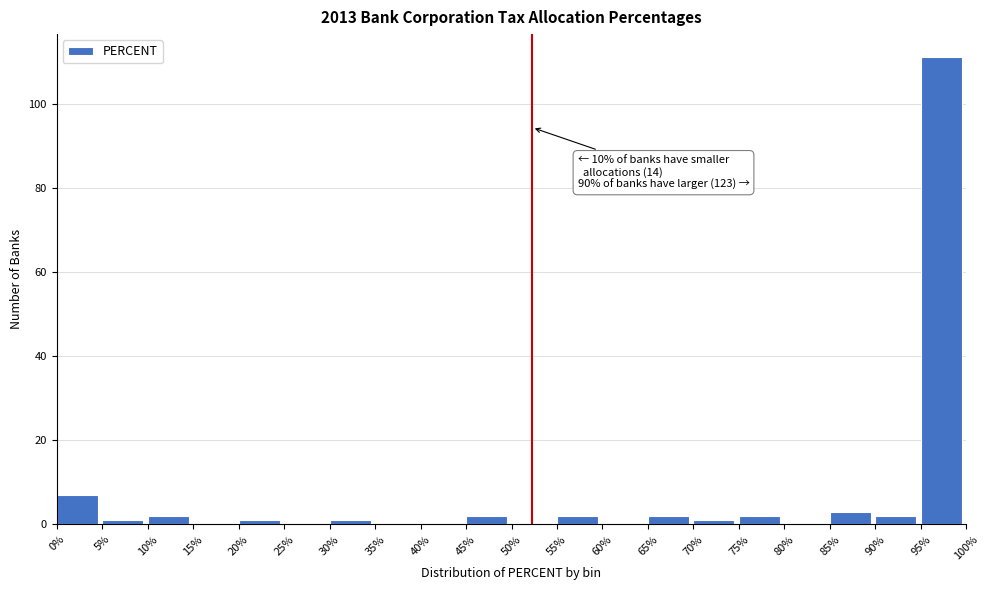

Over which range of the x-axis is the bar tallest?

95% to 100%